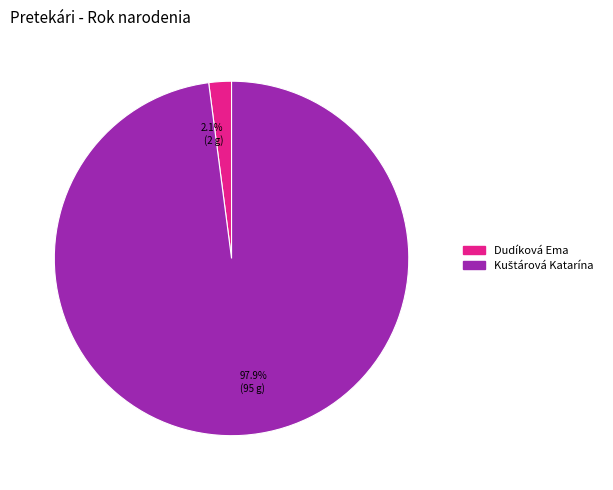

Does Dudíková Ema represent more than half of the total?

No